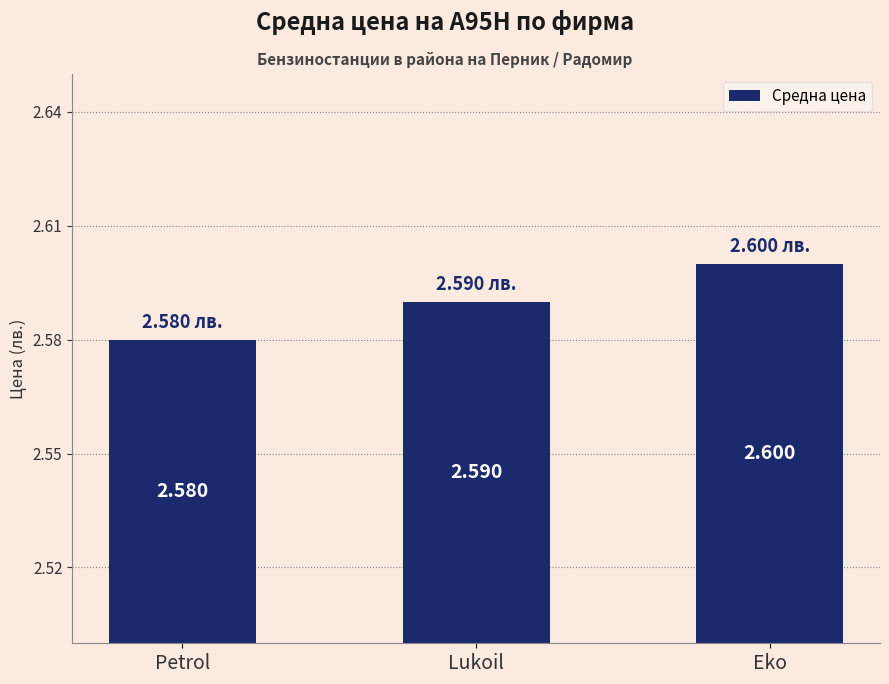

Count the values in the range 2 to 3.

3